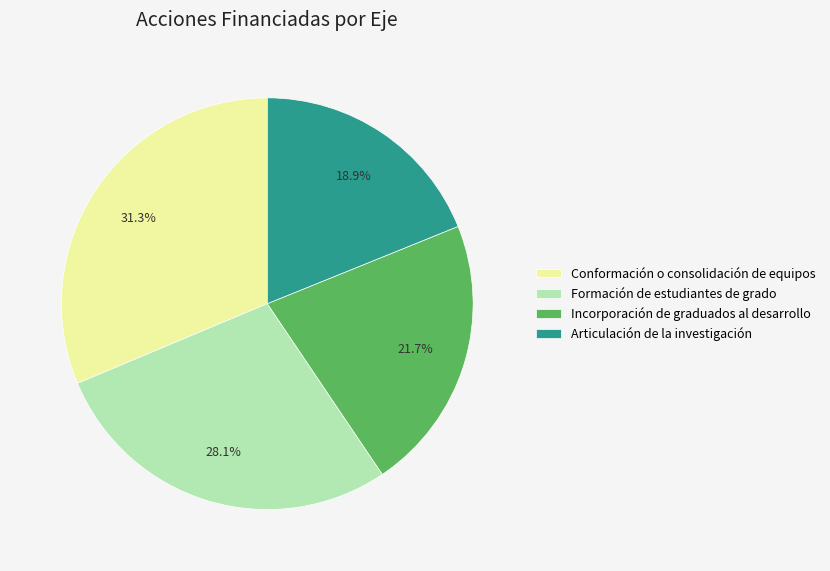

The Conformación o consolidación de equipos slice represents 31% of the pie. True or false?

True